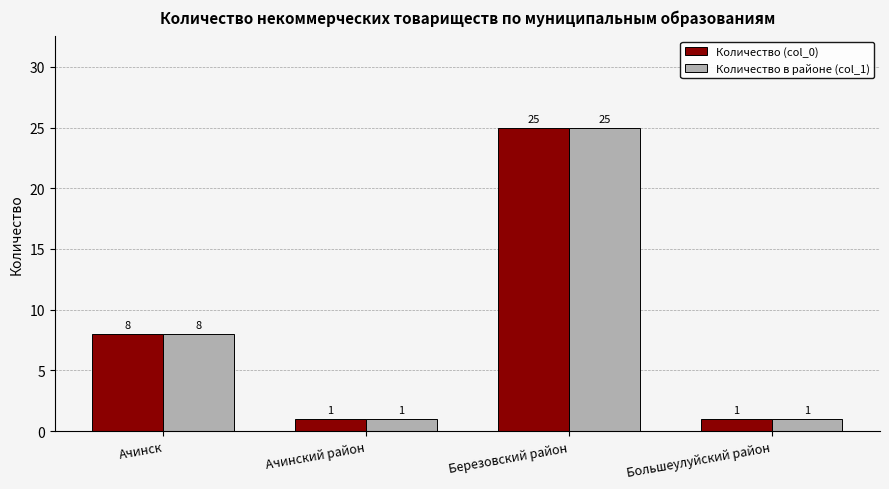

How many Количество (col_0) values are between 1 and 25?

4